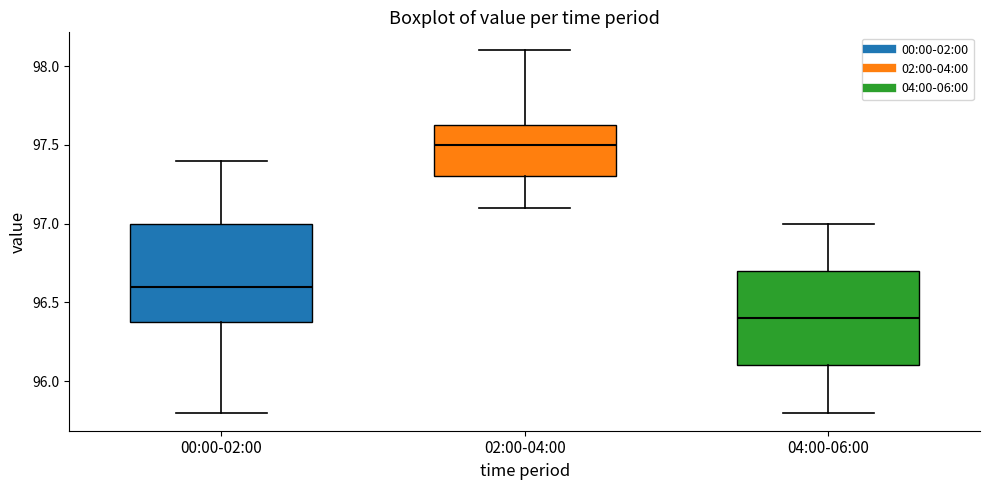

Reading left to right, transcribe this box plot: for each box, give where its median line is, the range the box spans, and where its two whiskers end, as read against the y-axis. The values are not printed on the chart, so give them approximately, as read against the axis.

00:00-02:00: median 96.60, box 96.40 to 97.00, whiskers 95.80 to 97.40
02:00-04:00: median 97.50, box 97.30 to 97.65, whiskers 97.10 to 98.10
04:00-06:00: median 96.40, box 96.10 to 96.70, whiskers 95.80 to 97.00